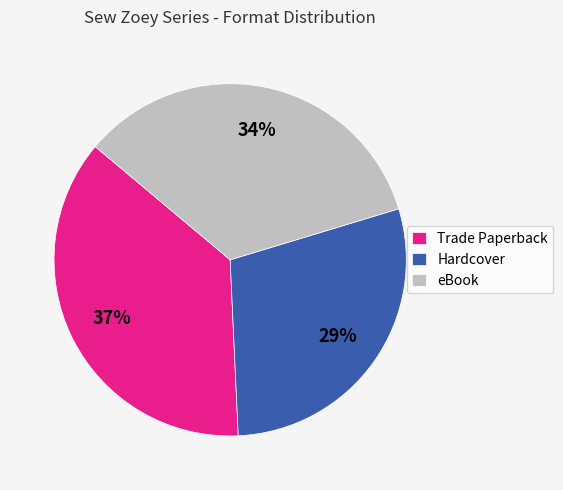

Between Hardcover and eBook, which is larger?

eBook